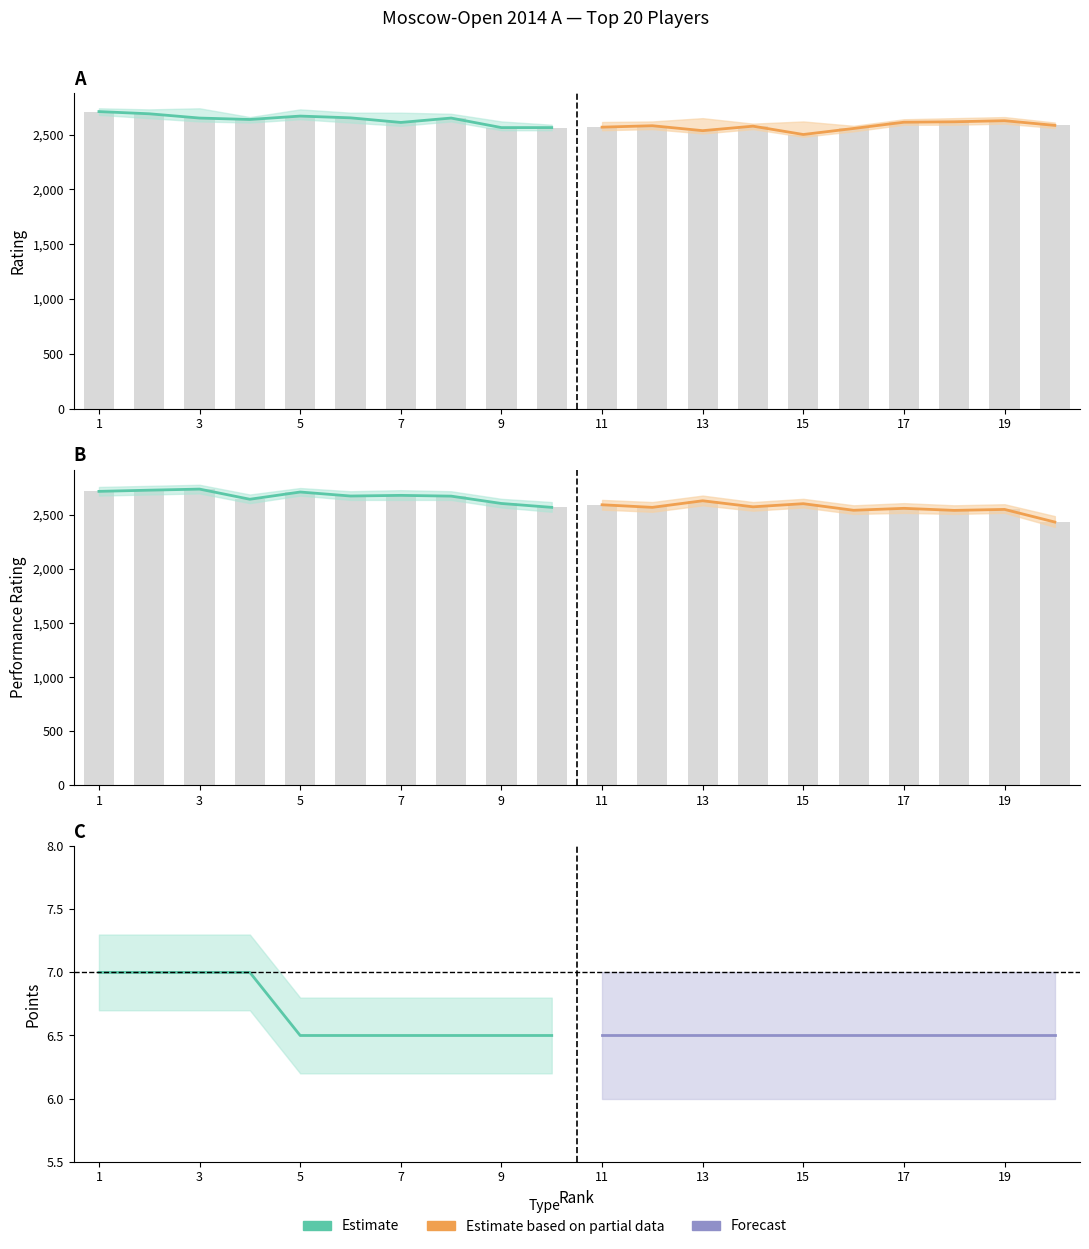

The Estimate series shows 2.4 at 19. True or false?

False